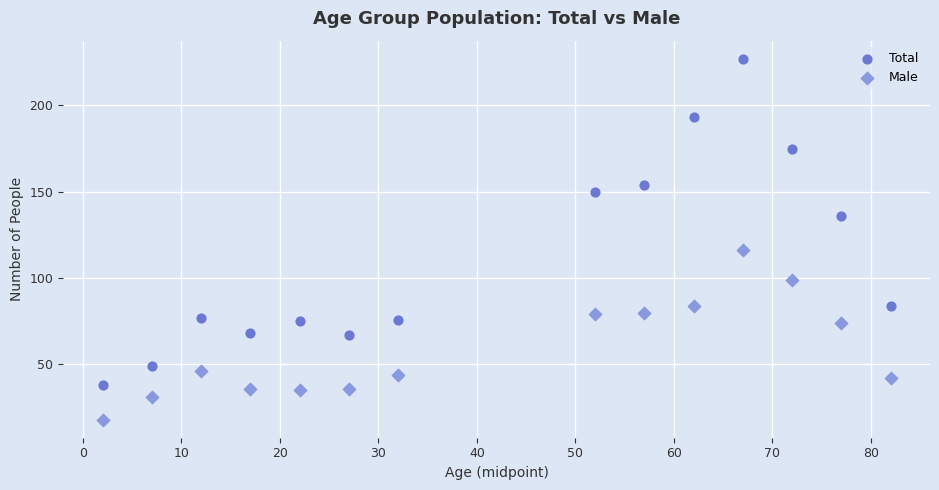

In the Total series, what Y value is closest to 132?

136